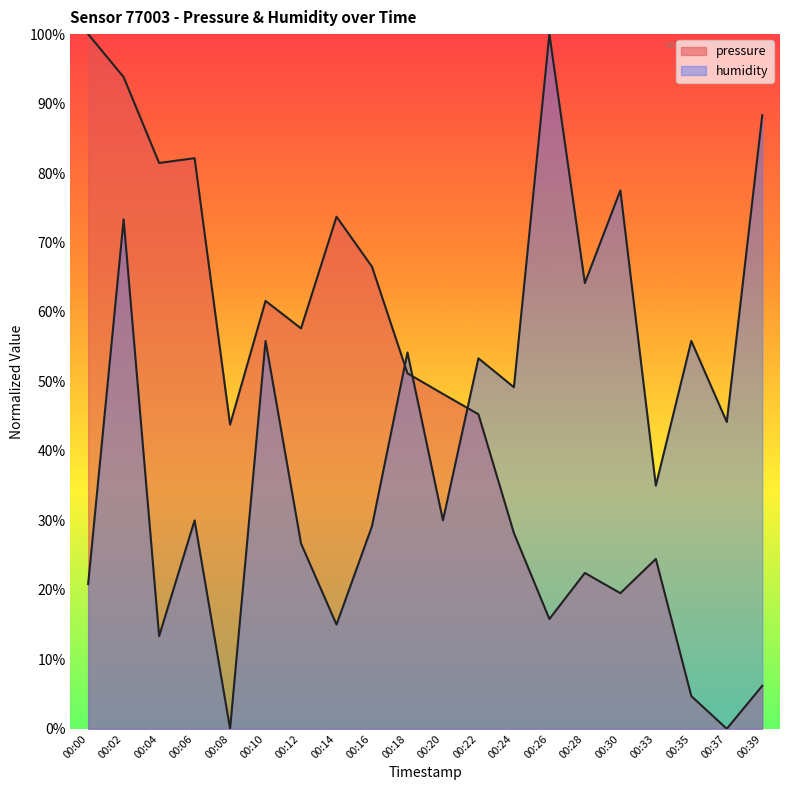

Which series has the largest range (max minus min)?

pressure